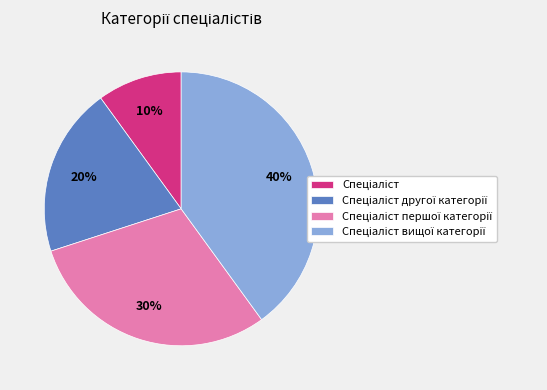

Does any single category account for the majority?

No